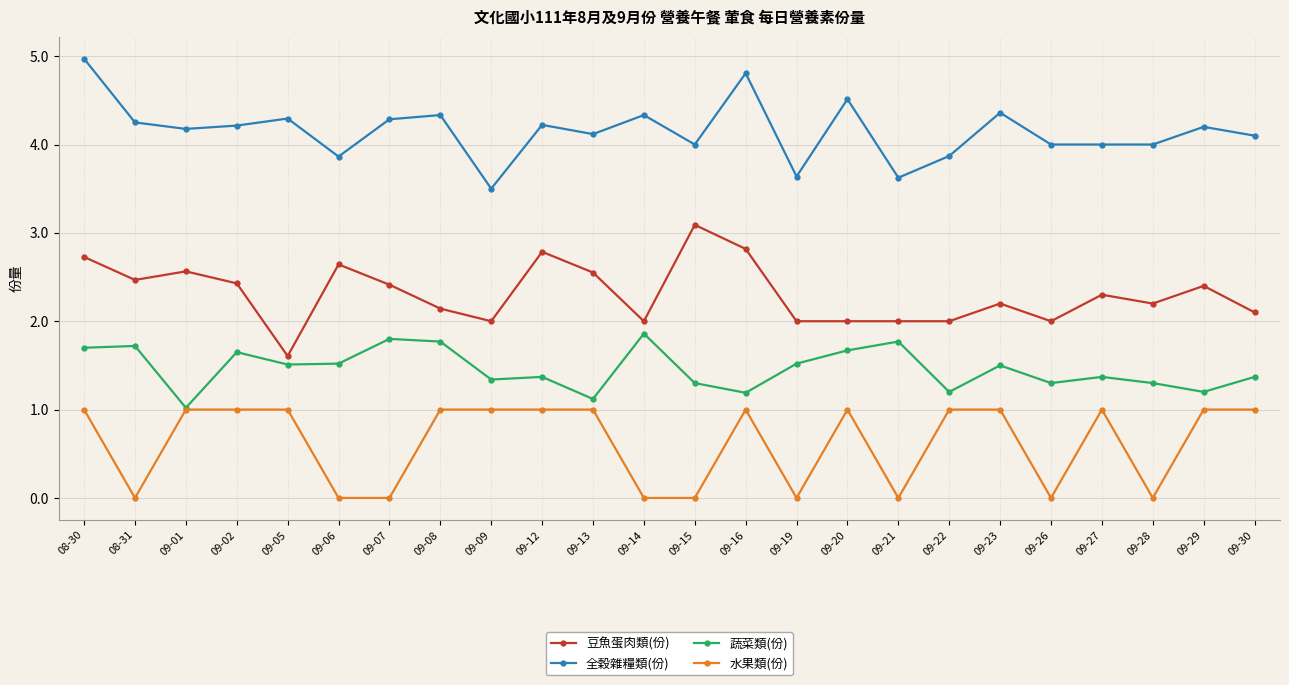

List the series in order of their peak value, highest first.

全穀雜糧類(份), 豆魚蛋肉類(份), 蔬菜類(份), 水果類(份)